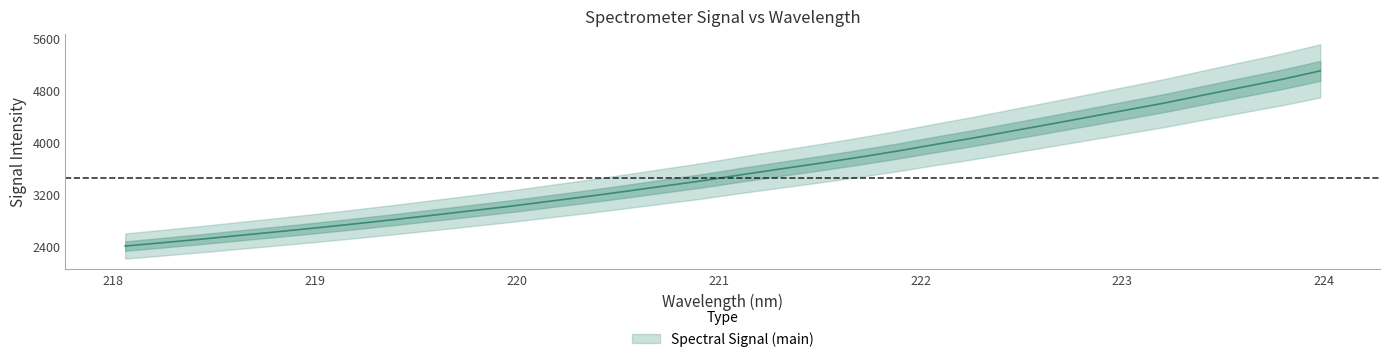

What is the difference between the maximum and minimum values?

2686.9